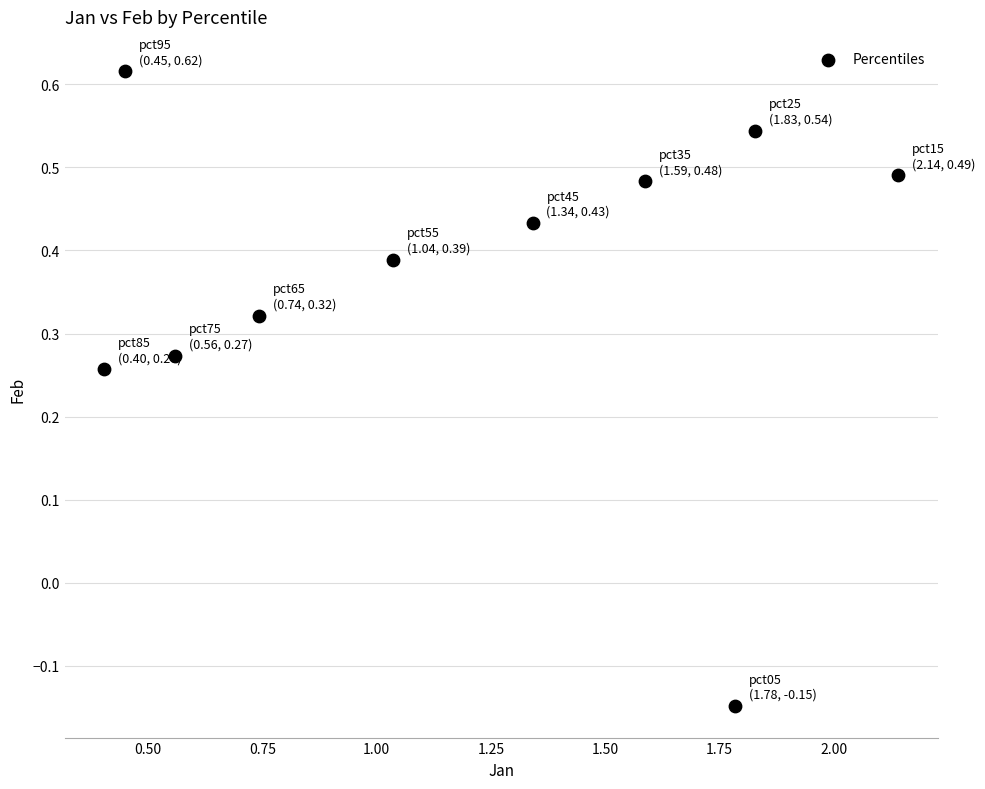

What is the range of X values (max minus min)?

1.7